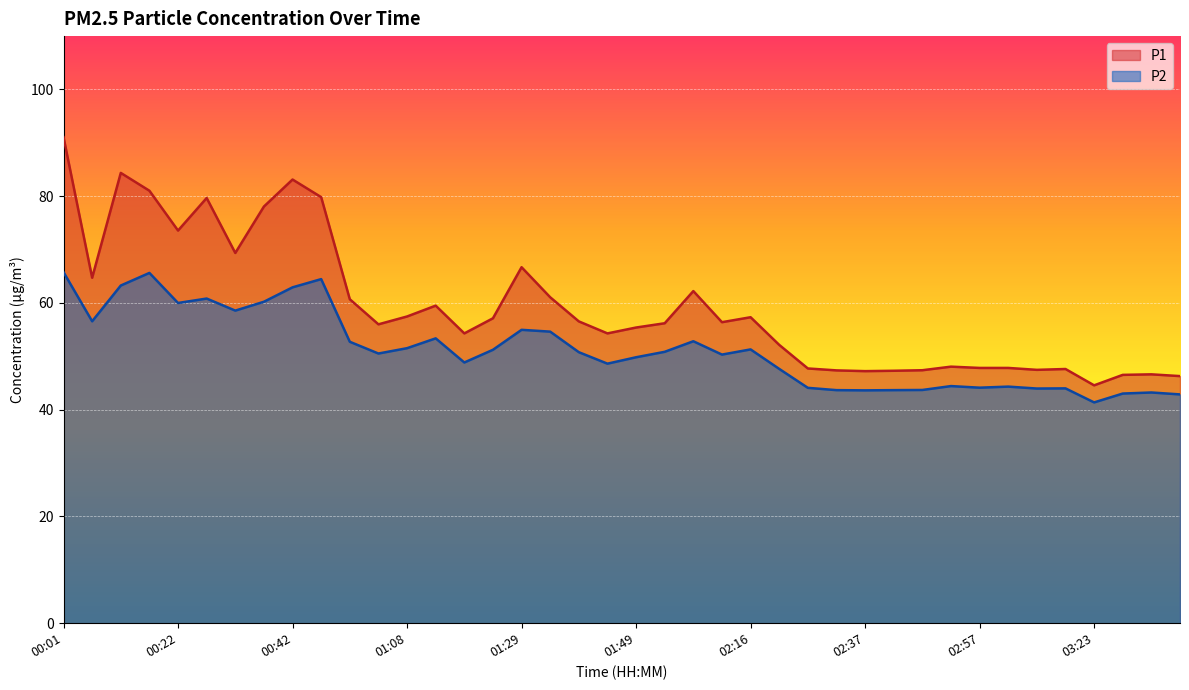

In P2, how many points are higher than both neighbors (excluding endpoints)?

11